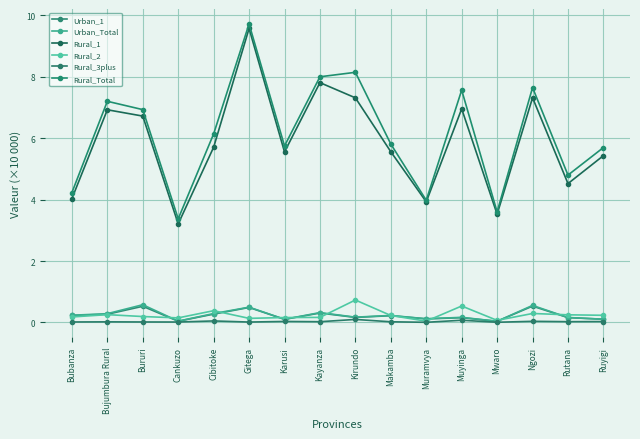

What value does the Rural_1 series have at Ruyigi?

5.4